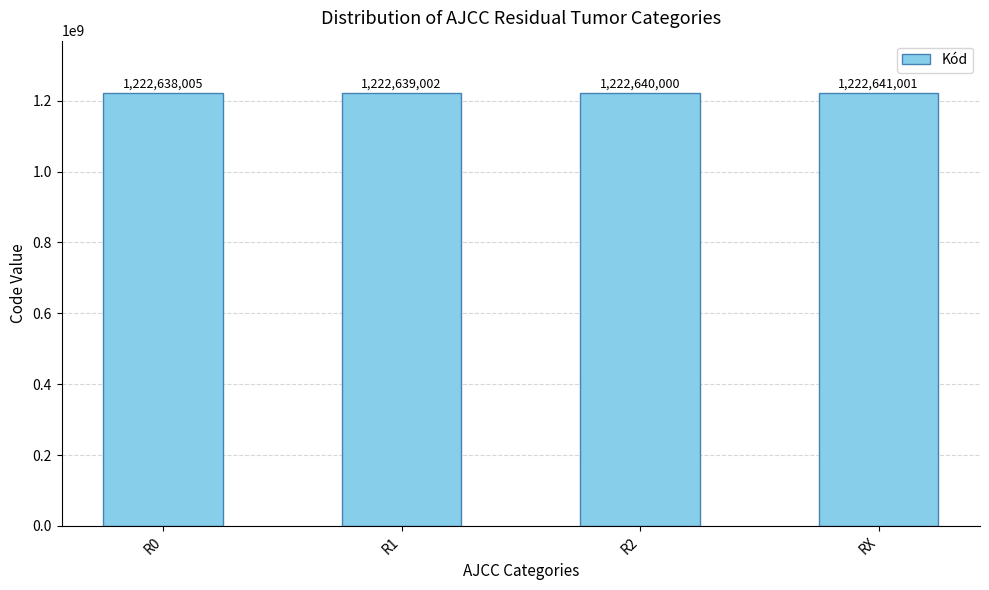

At which label is the value closest to 1222639503?

R2